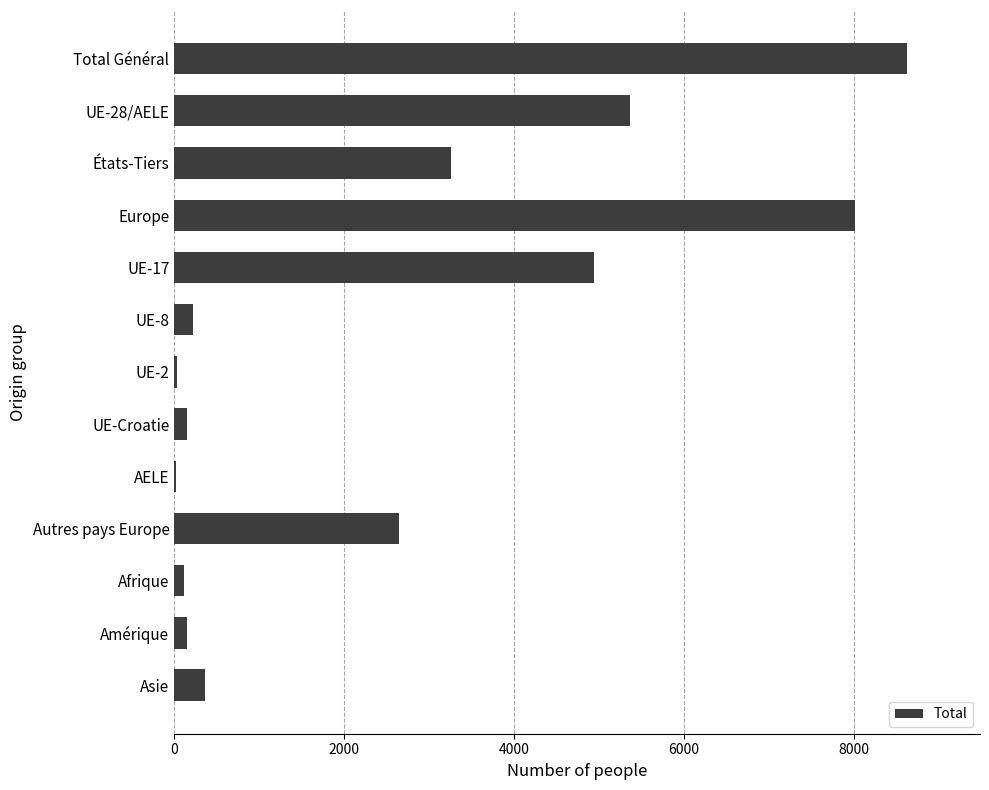

True or false: the data shows 1565 at Autres pays Europe.

False